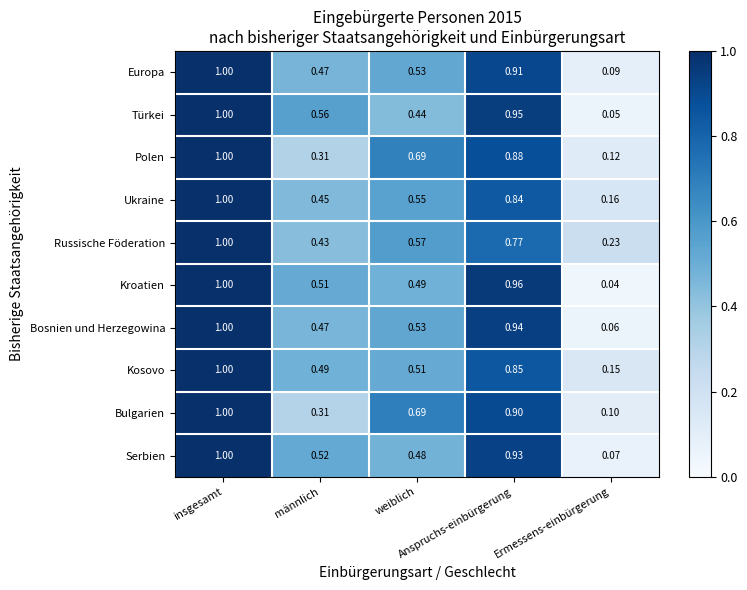

Which series has the widest spread of values?

Kroatien